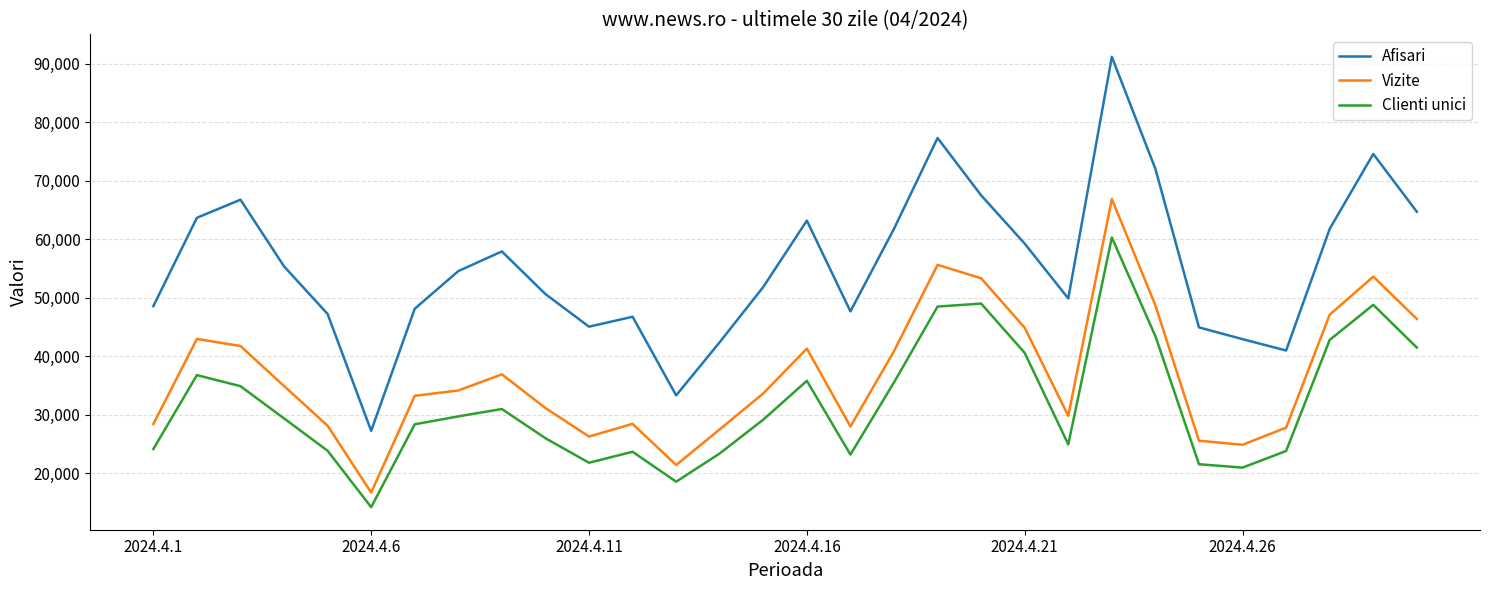

Rank the series by their average value, from lowest to highest.

Clienti unici, Vizite, Afisari